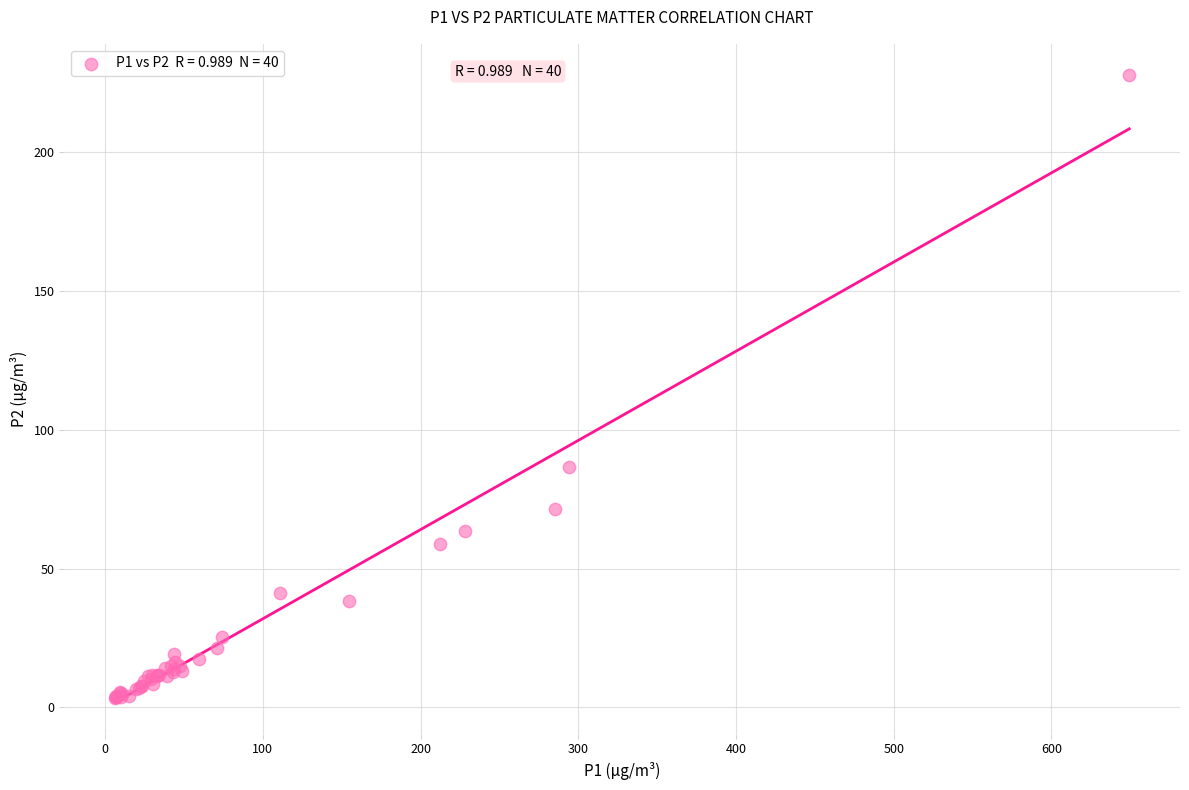

What Y value in the scatter plot is closest to 115?

86.4